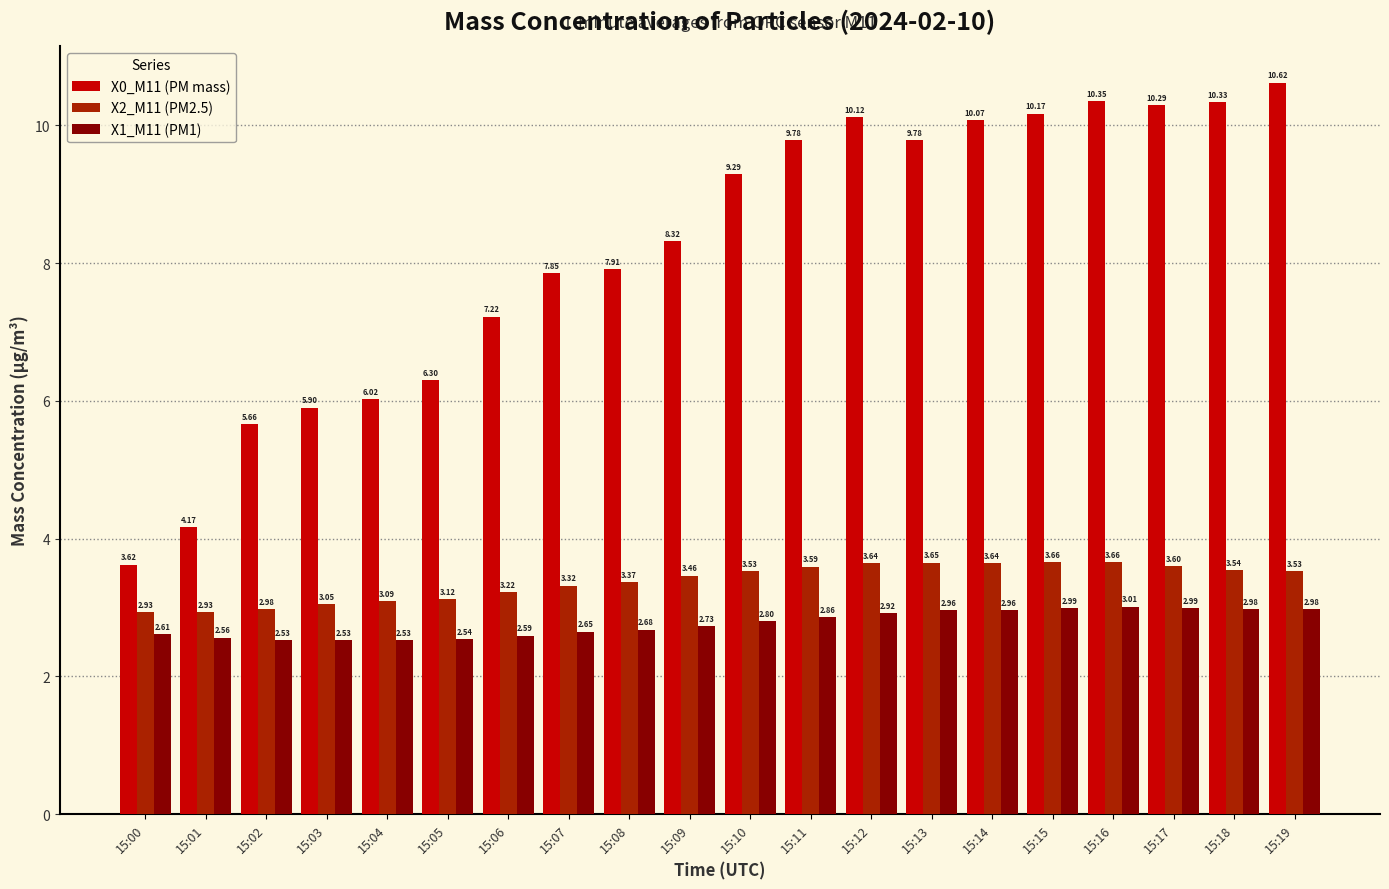

Which series changed the most between 15:05 and 15:14?

X0_M11 (PM mass)